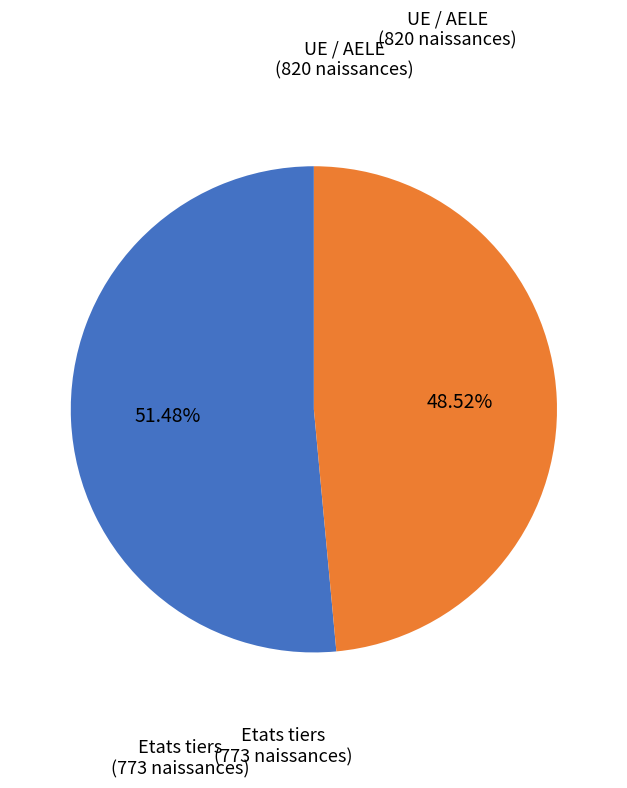

Is there a majority slice in this chart?

Yes